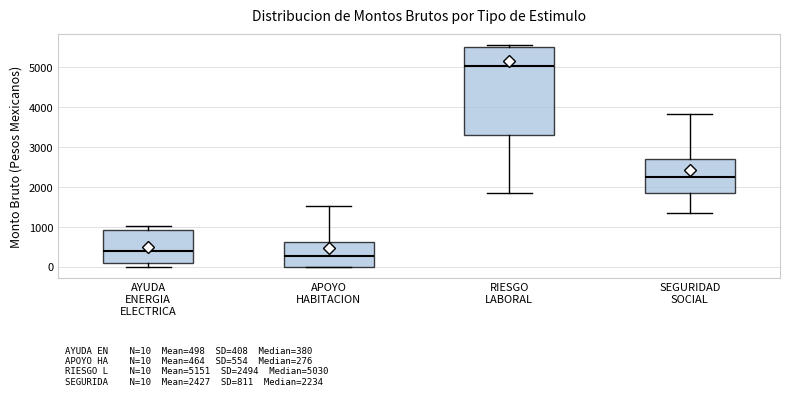

Which box has the highest median line?

RIESGO LABORAL